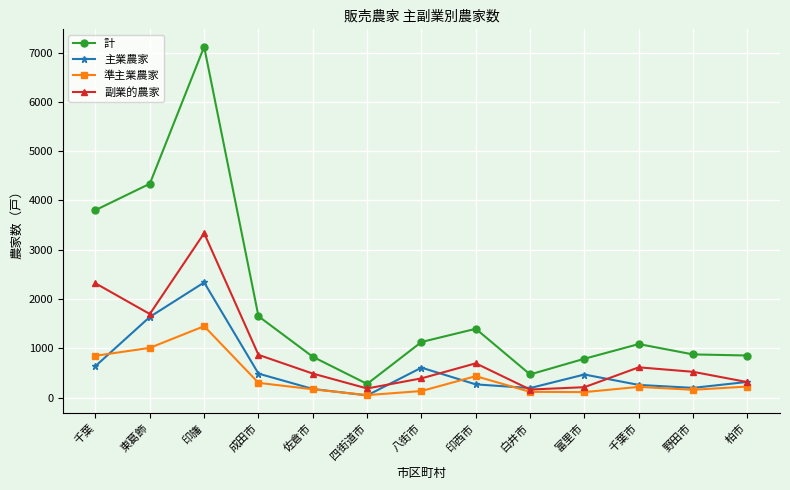

True or false: 副業的農家 and 主業農家 cross at least once.

True